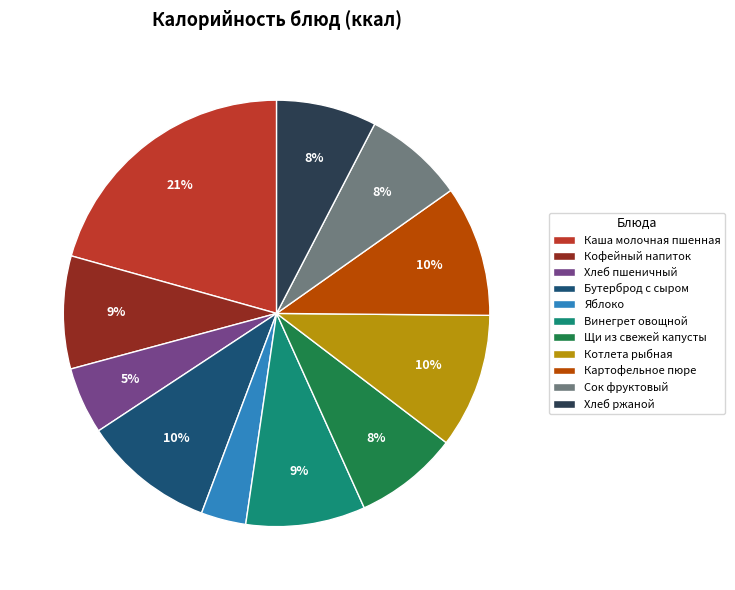

How many slices are in this pie chart?

11